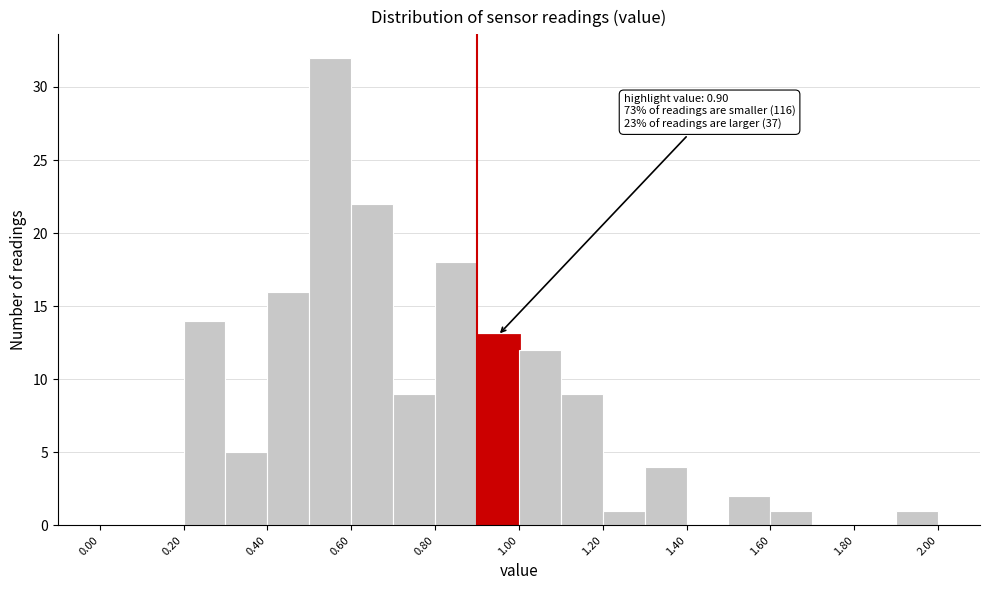

Over which range of the x-axis is the bar tallest?

0.5 to 0.6